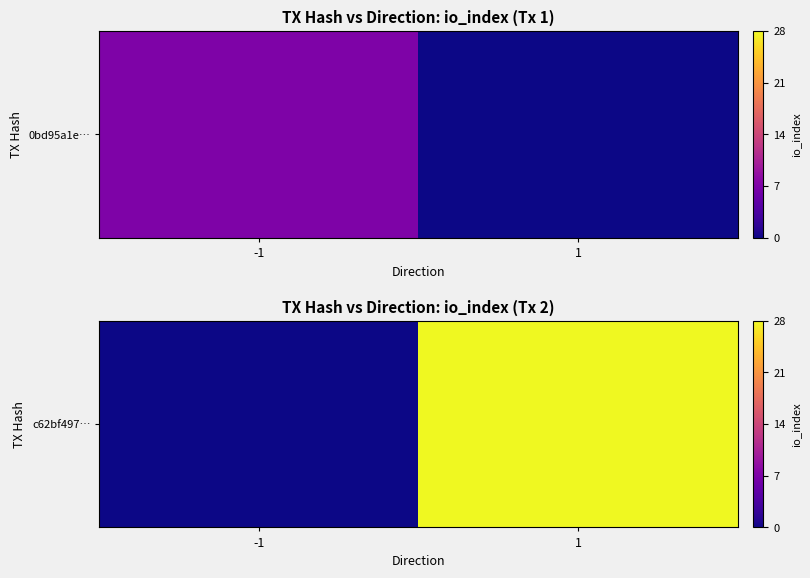

How many values are between 0 and 28?

2